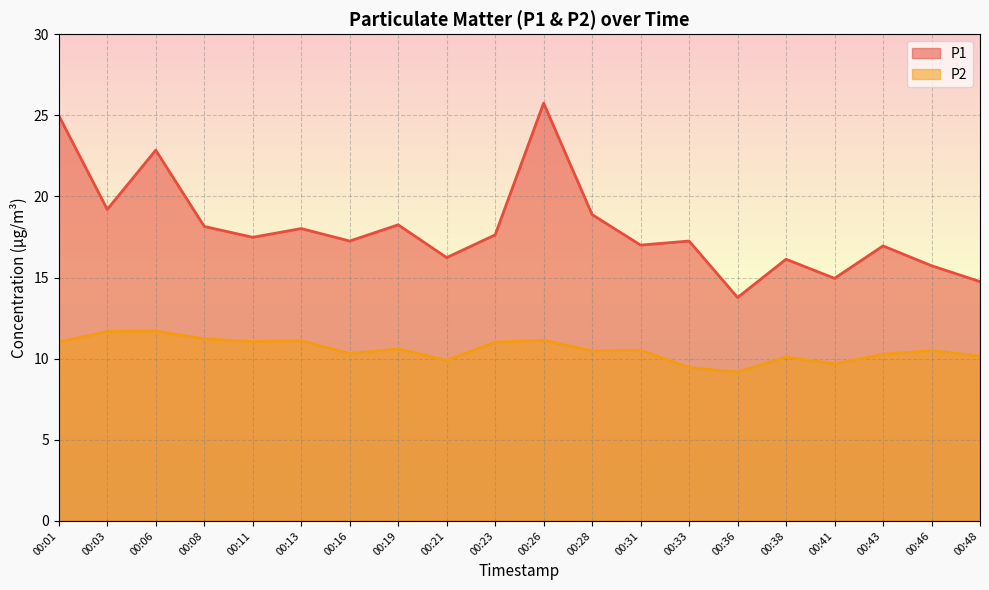

The P1 series shows 19.2 at 00:03. True or false?

True